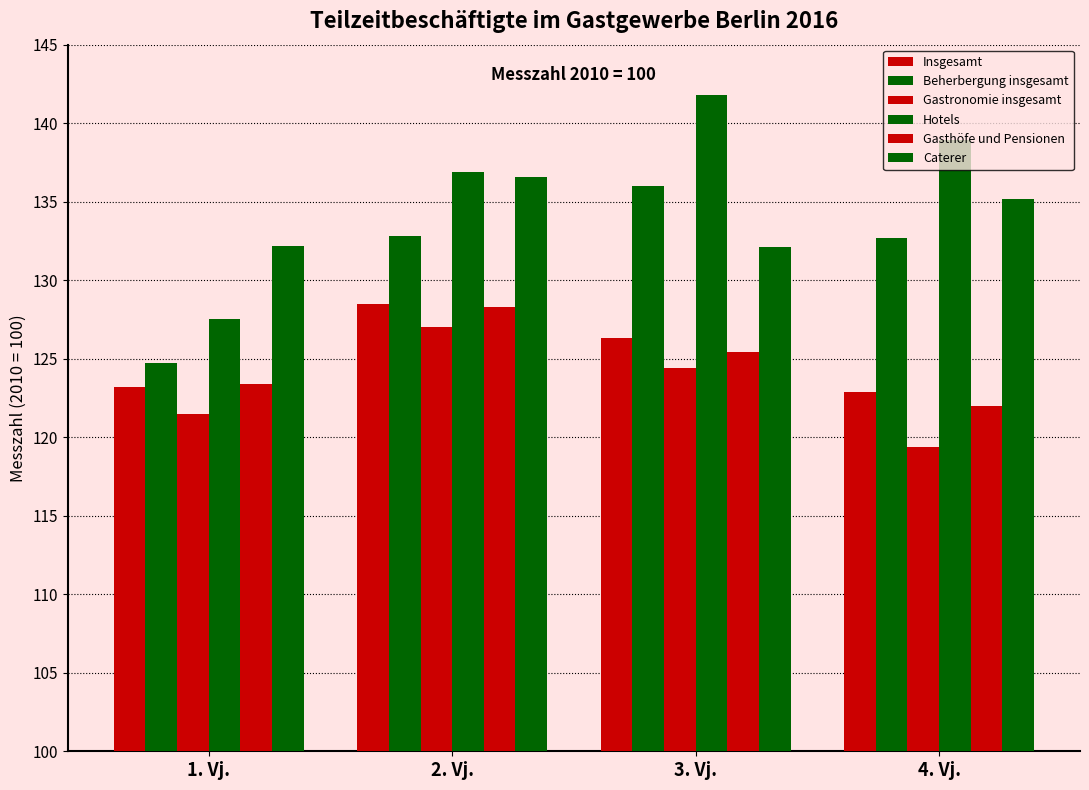

Are the bars horizontal?

No